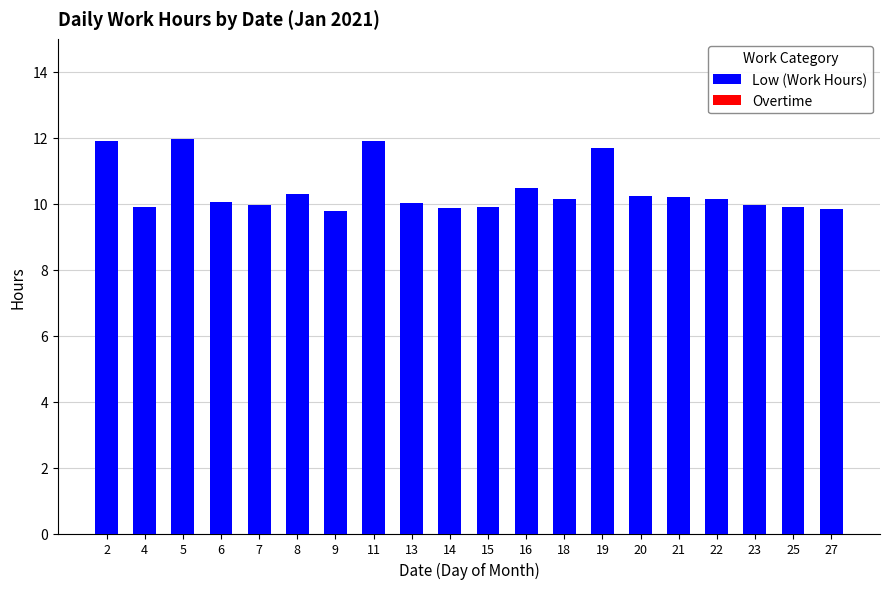

What is the value of the 17th bar from the left?

10.1